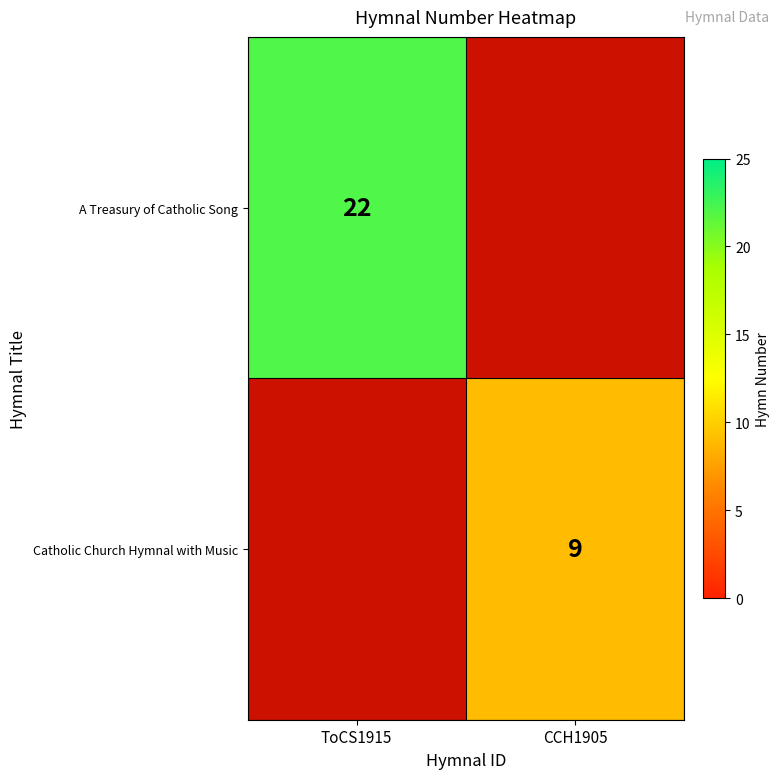

The A Treasury of Catholic Song series shows 13 at ToCS1915. True or false?

False